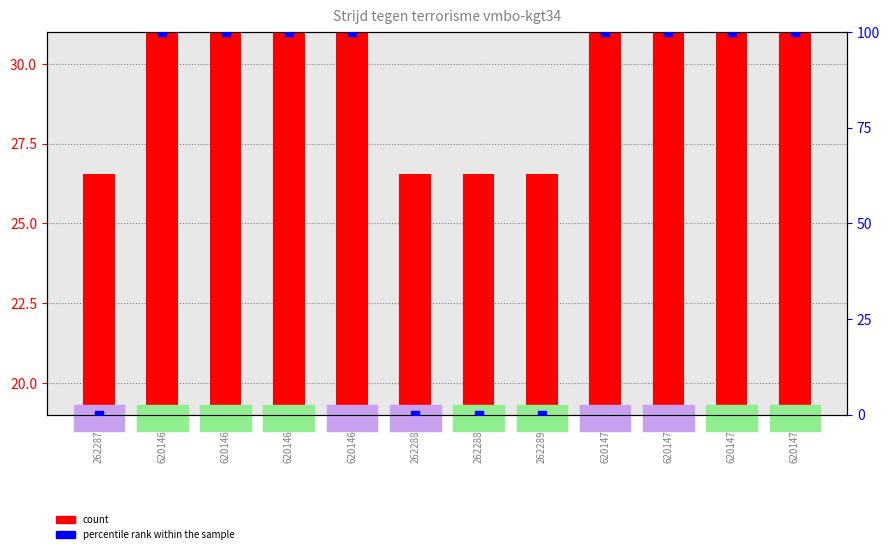

What are all the series names shown in the legend?

count, percentile rank within the sample